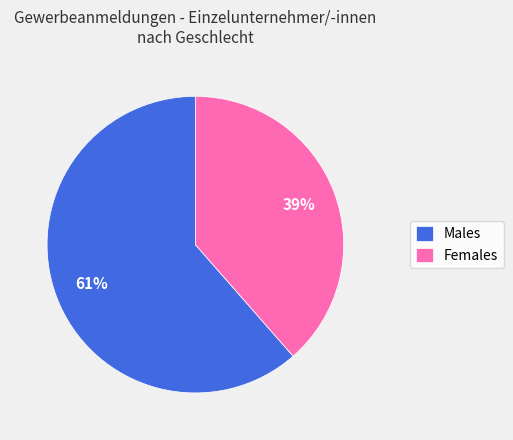

What percentage is the Females slice, to the nearest percent?

39%